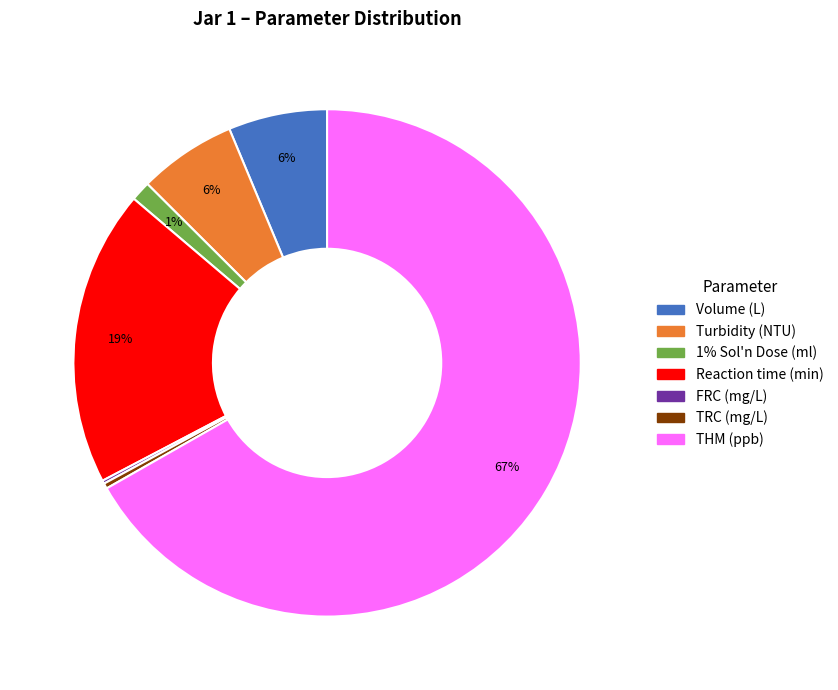

What is the largest slice in the pie chart?

THM (ppb)